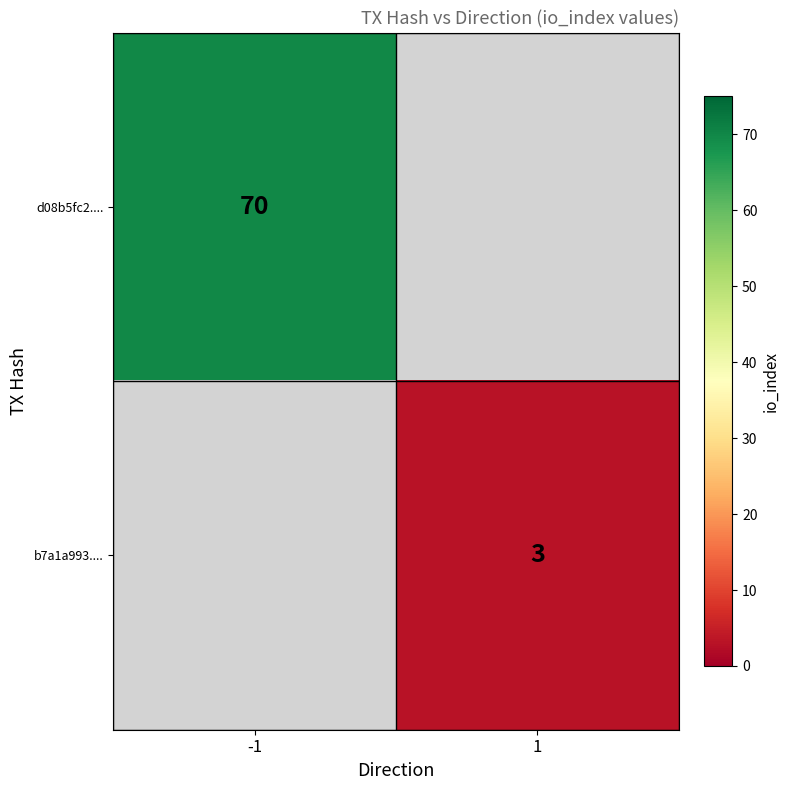

Is the value of d08b5fc2.... at -1 greater than the value of b7a1a993.... at 1?

Yes